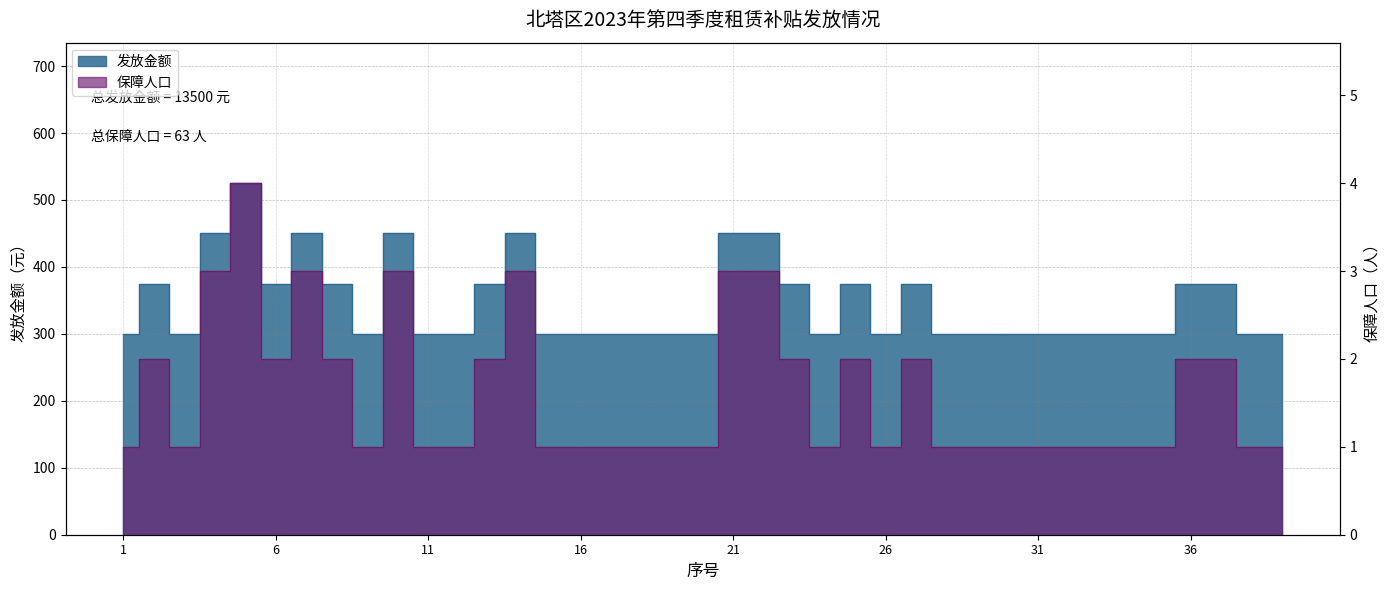

How many lines are shown in the chart?

2